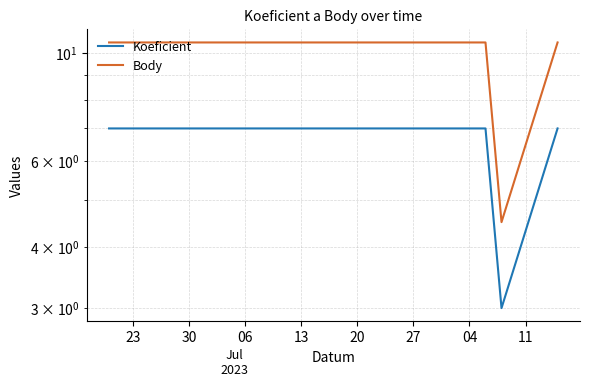

Which category has the highest value across all series?

23